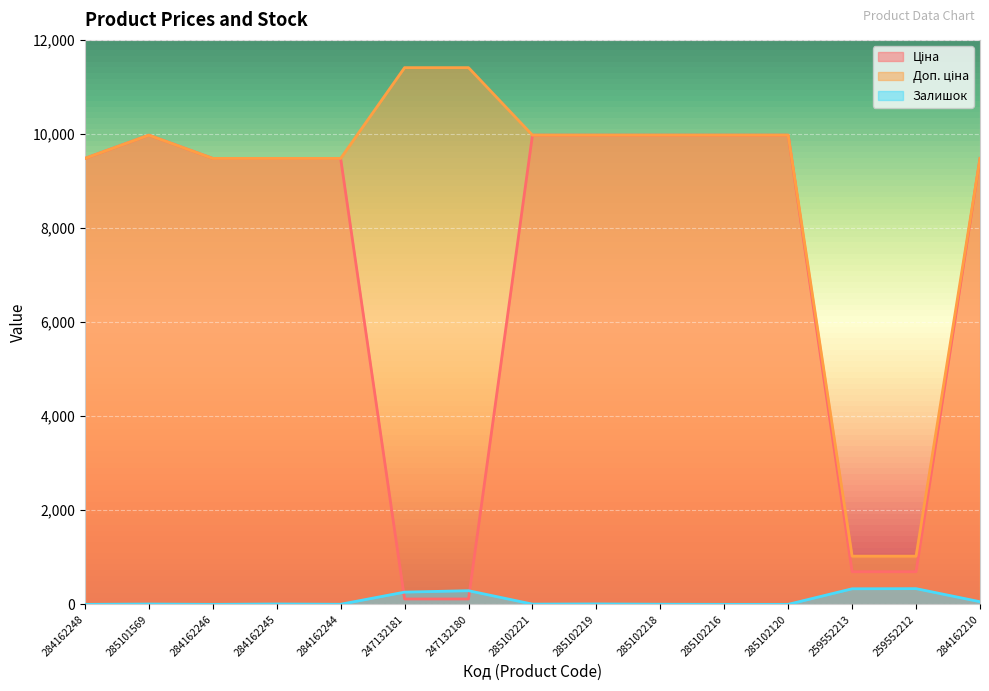

What position from the left is 284162210?

15